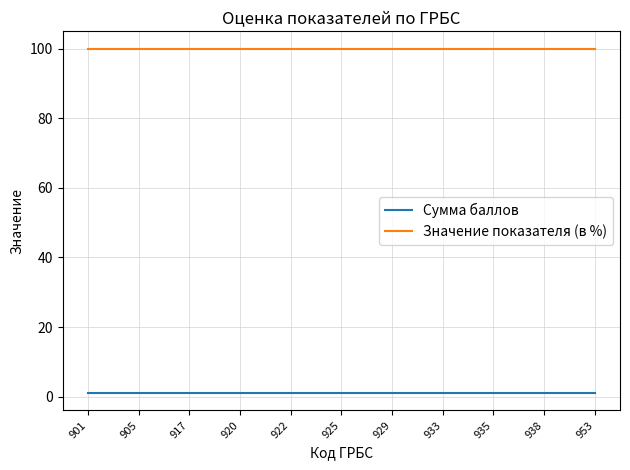

Which series has the largest total across all categories?

Значение показателя (в %)